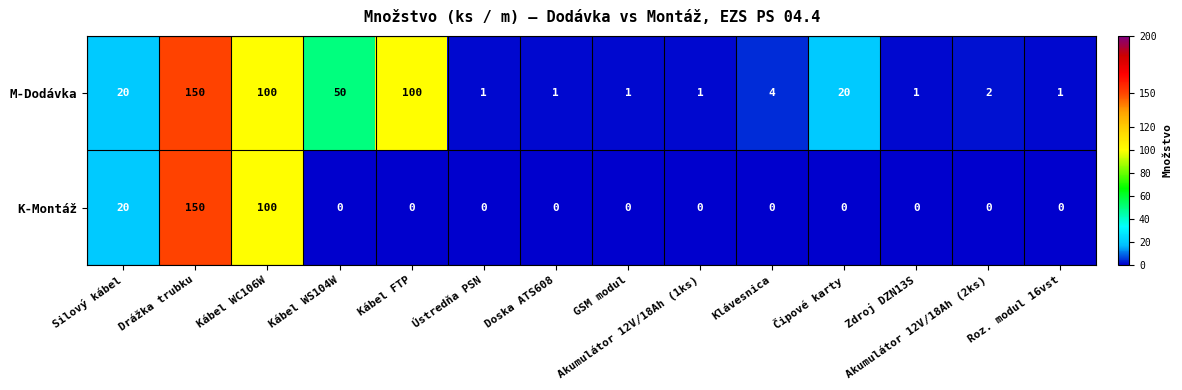

What is the total value across all series at Drážka trubku?

300